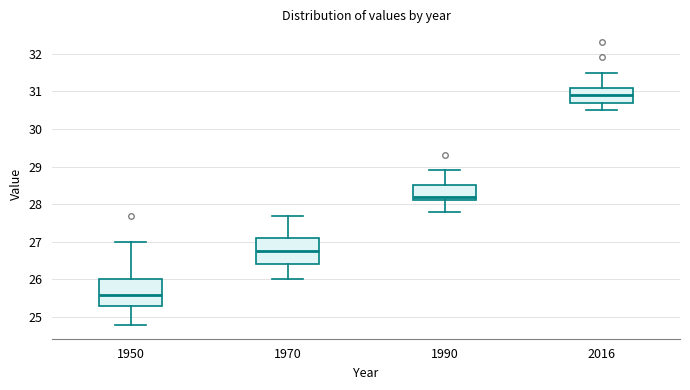

Reading left to right, read every box against the y-axis: the position of its median line, the range the box covers, and the ends of its whiskers. The values are not printed on the chart, so give them approximately, as read against the axis.

1950: median 25.6, box 25.3 to 26.0, whiskers 24.8 to 27.0
1970: median 26.8, box 26.4 to 27.1, whiskers 26.0 to 27.7
1990: median 28.2, box 28.1 to 28.5, whiskers 27.8 to 28.9
2016: median 30.9, box 30.7 to 31.1, whiskers 30.5 to 31.5